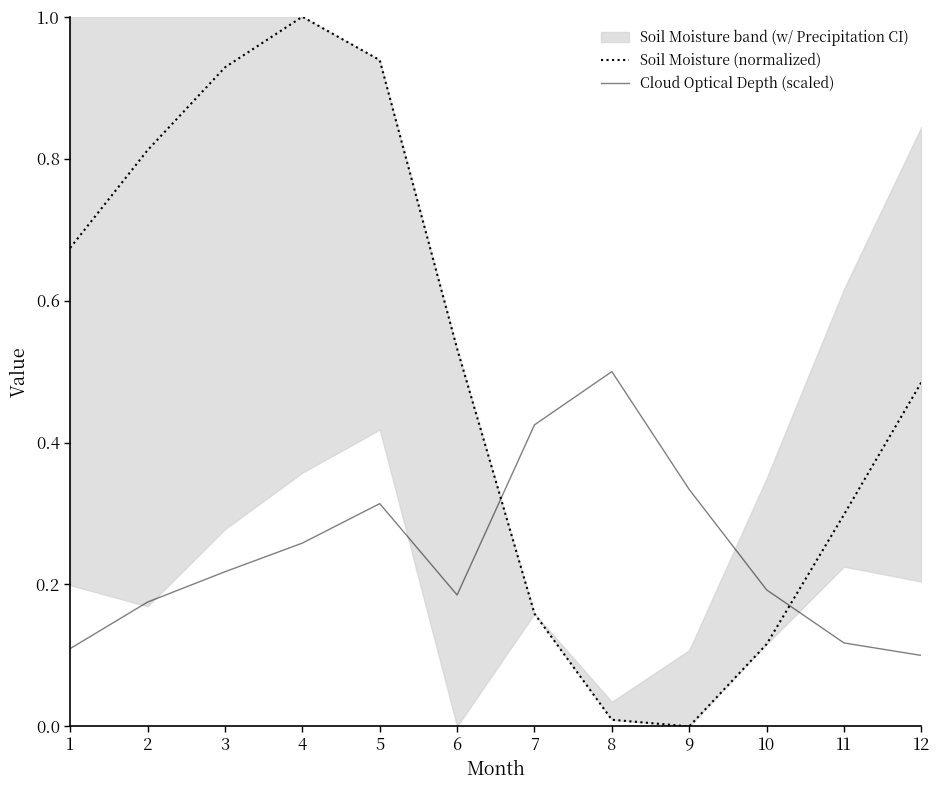

Reading right to left, list all the values displayed in this chart.

Soil Moisture (normalized): 12=0.5	11=0.3	10=0.1	9=0.0	8=0.0	7=0.2	6=0.5	5=0.9	4=1.0	3=0.9	2=0.8	1=0.7
Cloud Optical Depth (scaled): 12=0.1	11=0.1	10=0.2	9=0.3	8=0.5	7=0.4	6=0.2	5=0.3	4=0.3	3=0.2	2=0.2	1=0.1